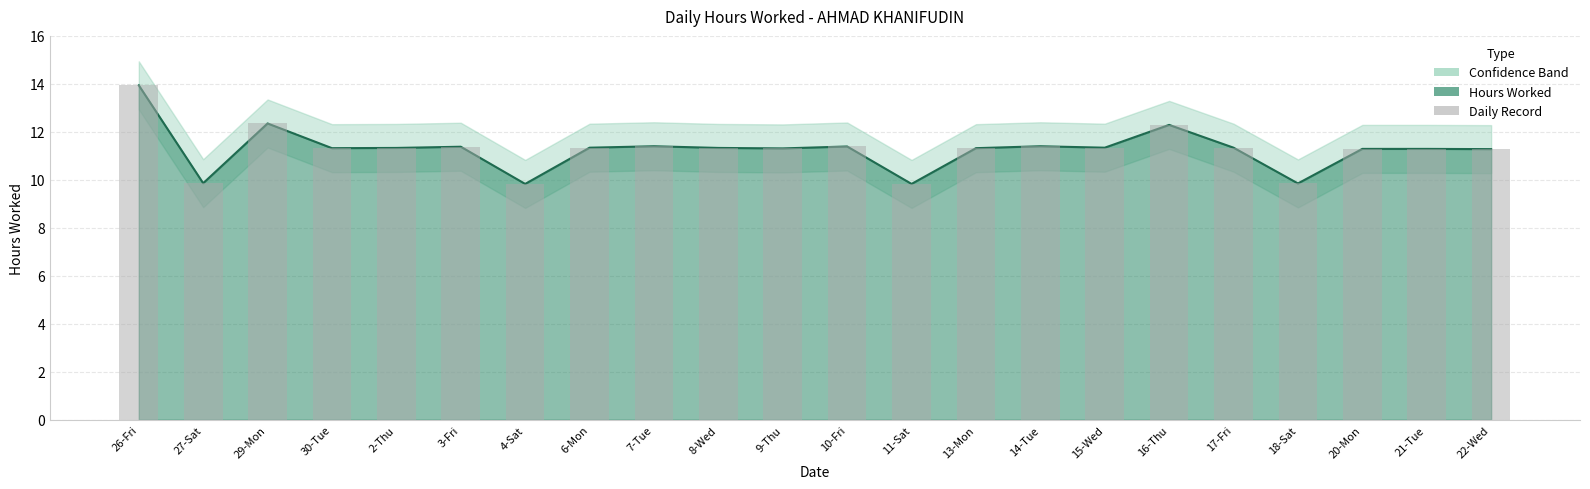

Reading left to right, list all the values displayed in this chart.

26-Fri=13.9	27-Sat=9.9	29-Mon=12.3	30-Tue=11.3	2-Thu=11.3	3-Fri=11.4	4-Sat=9.8	6-Mon=11.3	7-Tue=11.4	8-Wed=11.3	9-Thu=11.3	10-Fri=11.4	11-Sat=9.8	13-Mon=11.3	14-Tue=11.4	15-Wed=11.3	16-Thu=12.3	17-Fri=11.3	18-Sat=9.8	20-Mon=11.3	21-Tue=11.3	22-Wed=11.3